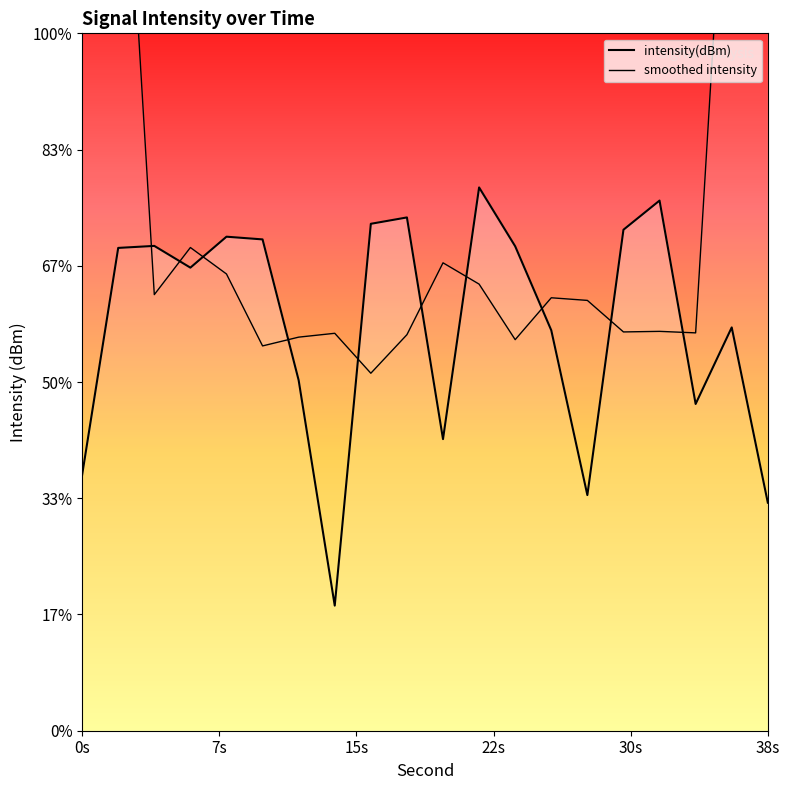

Reading left to right, list all the values displayed in this chart.

intensity(dBm): -139.0	-129.2	-129.1	-130.1	-128.7	-128.9	-134.9	-144.6	-128.2	-127.9	-137.5	-126.6	-129.2	-132.8	-139.9	-128.4	-127.2	-135.9	-132.7	-140.2
smoothed intensity: -79.5	-105.5	-131.2	-129.2	-130.4	-133.4	-133.1	-132.9	-134.6	-133.0	-129.9	-130.8	-133.2	-131.4	-131.5	-132.8	-132.8	-132.9	-107.2	-81.8